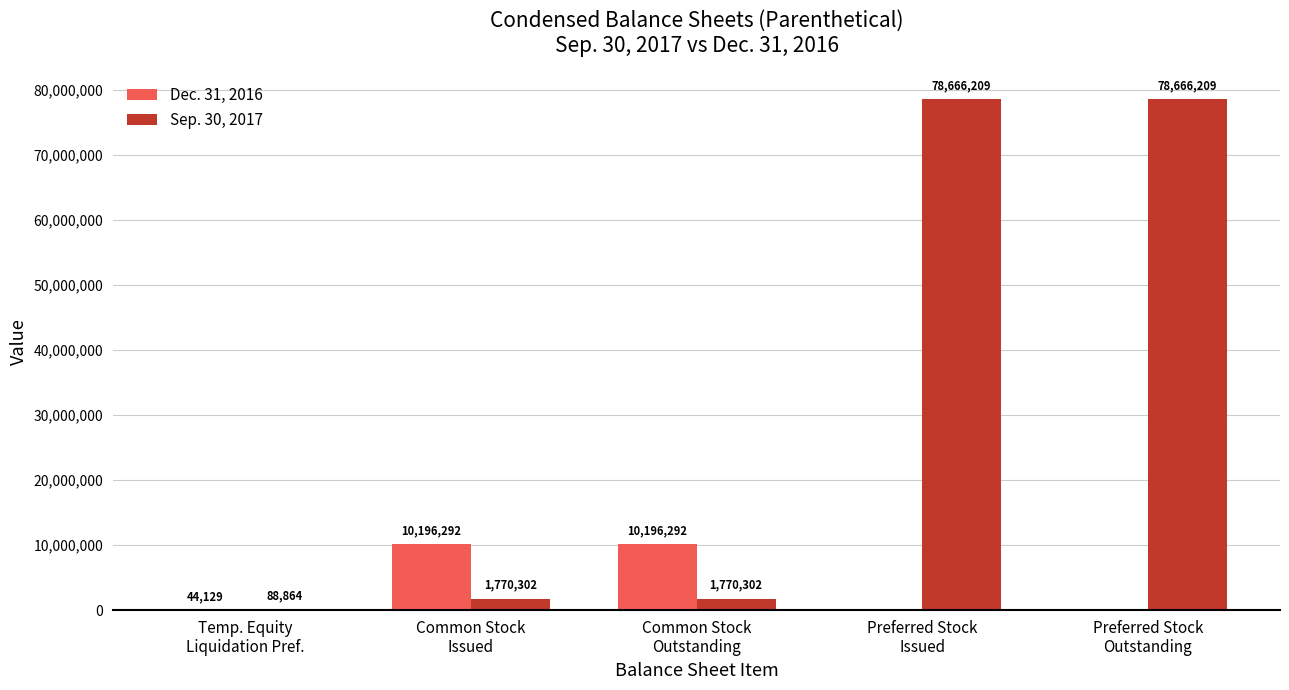

Is the value of Dec. 31, 2016 at Temp. Equity
Liquidation Pref. greater than the value of Sep. 30, 2017 at Temp. Equity
Liquidation Pref.?

No